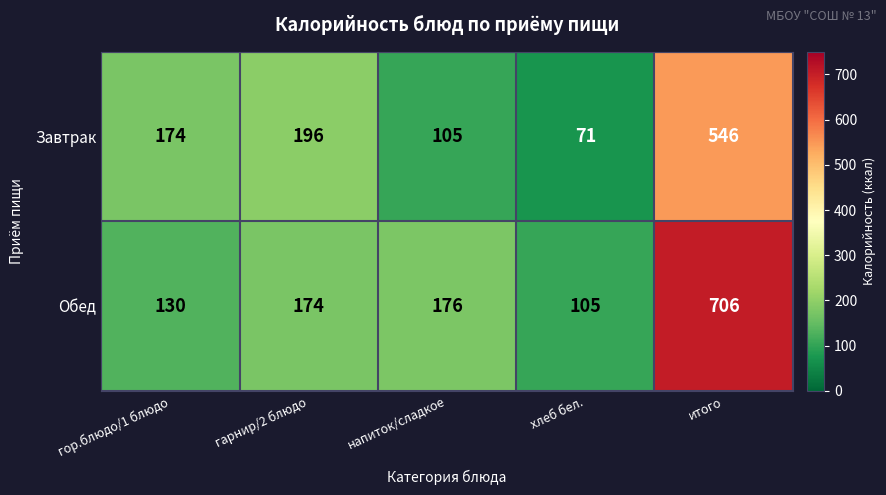

Reading left to right, list all the values displayed in this chart.

Завтрак: гор.блюдо/1 блюдо=174	гарнир/2 блюдо=196	напиток/сладкое=105	хлеб бел.=71	итого=546
Обед: гор.блюдо/1 блюдо=130	гарнир/2 блюдо=174	напиток/сладкое=176	хлеб бел.=105	итого=706